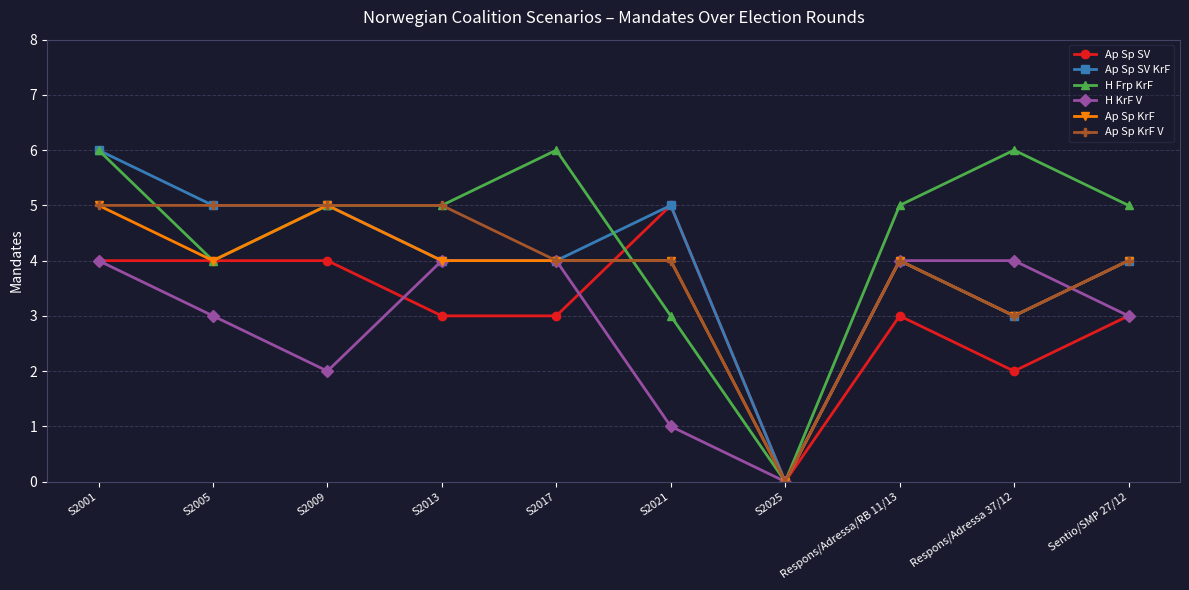

True or false: Ap Sp KrF V and H Frp KrF intersect in this chart.

True